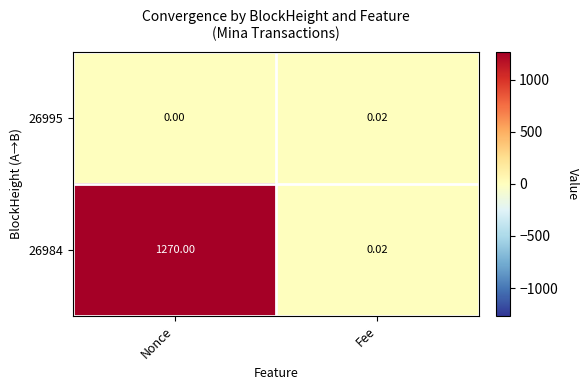

Rank the categories by 26984 value from highest to lowest.

Nonce, Fee